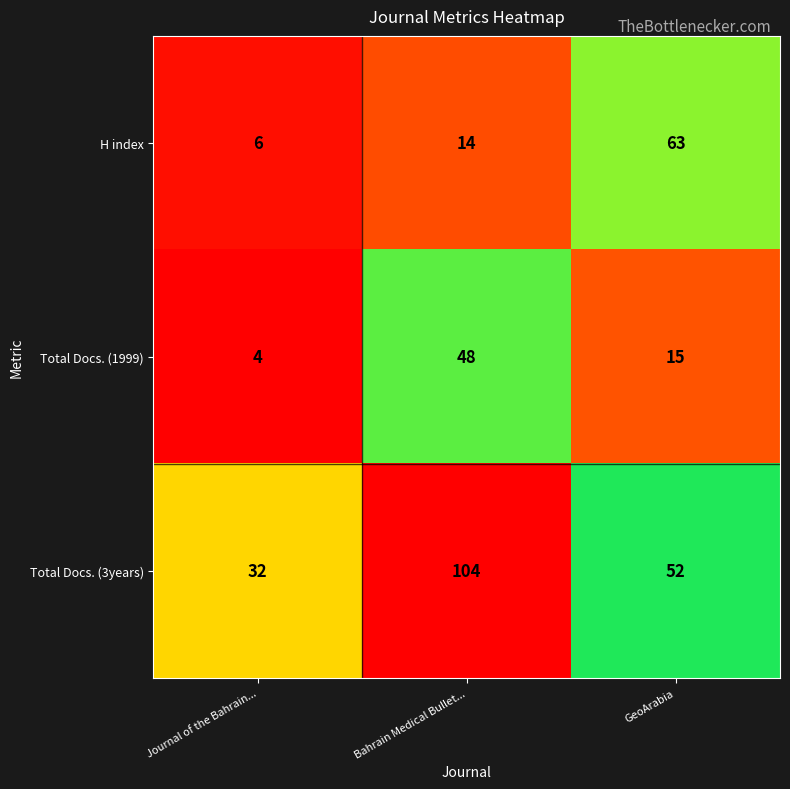

What is the total value across all series at Bahrain Medical Bullet...?

166